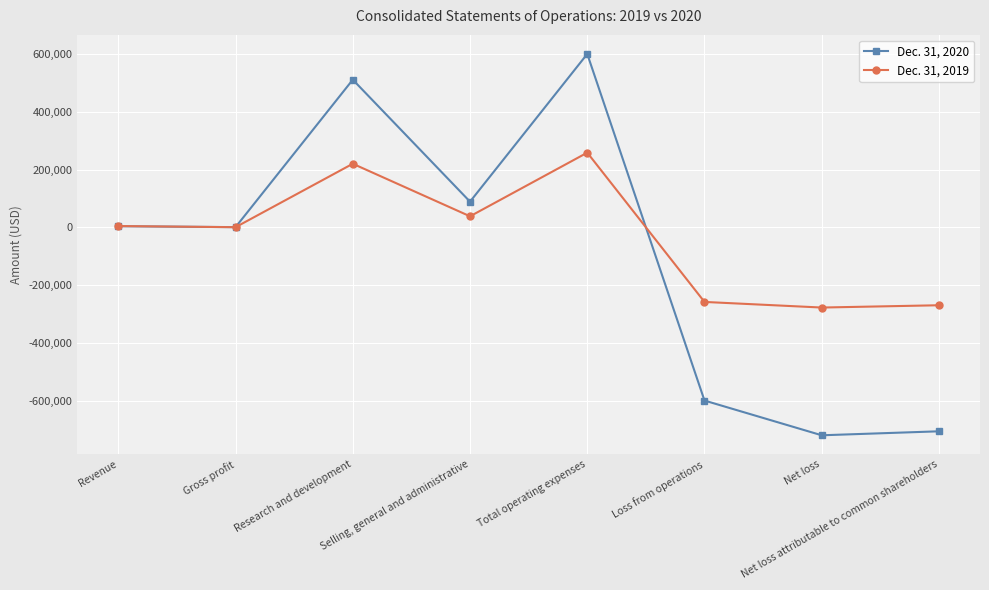

How many values in the Dec. 31, 2019 series are below 4590?

4